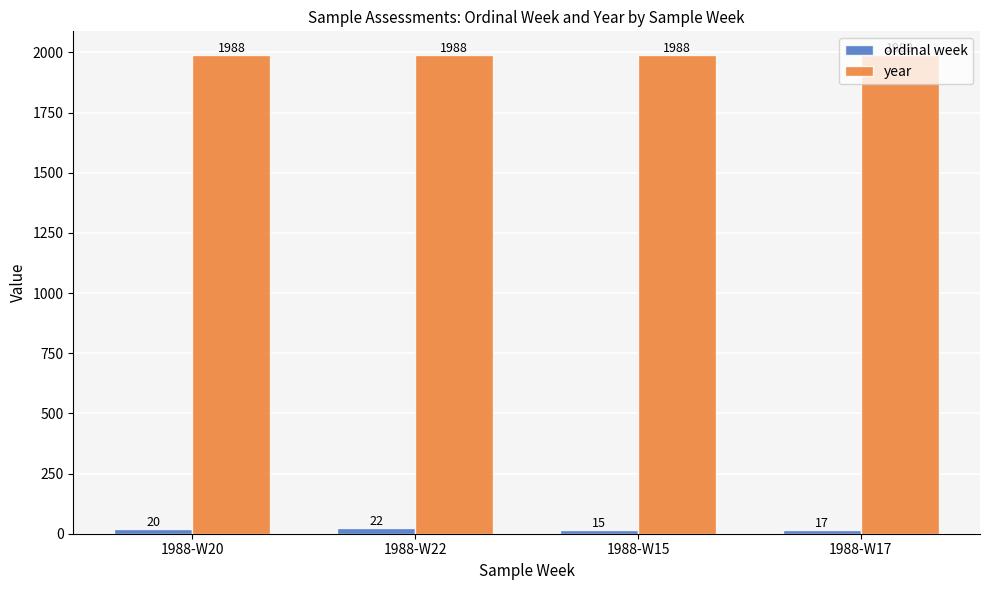

Count the number of data series in this chart.

2